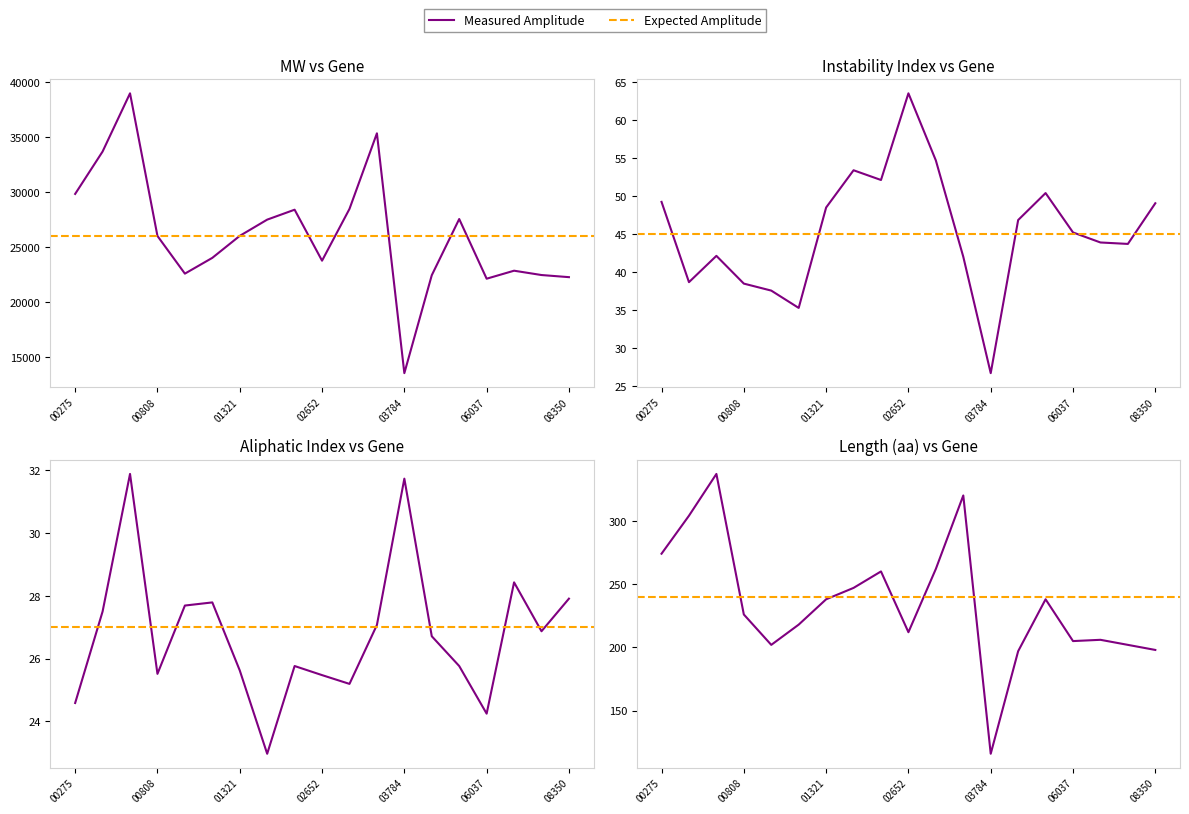

At which category does Instability Index reach its first local valley?

CotAD_00465